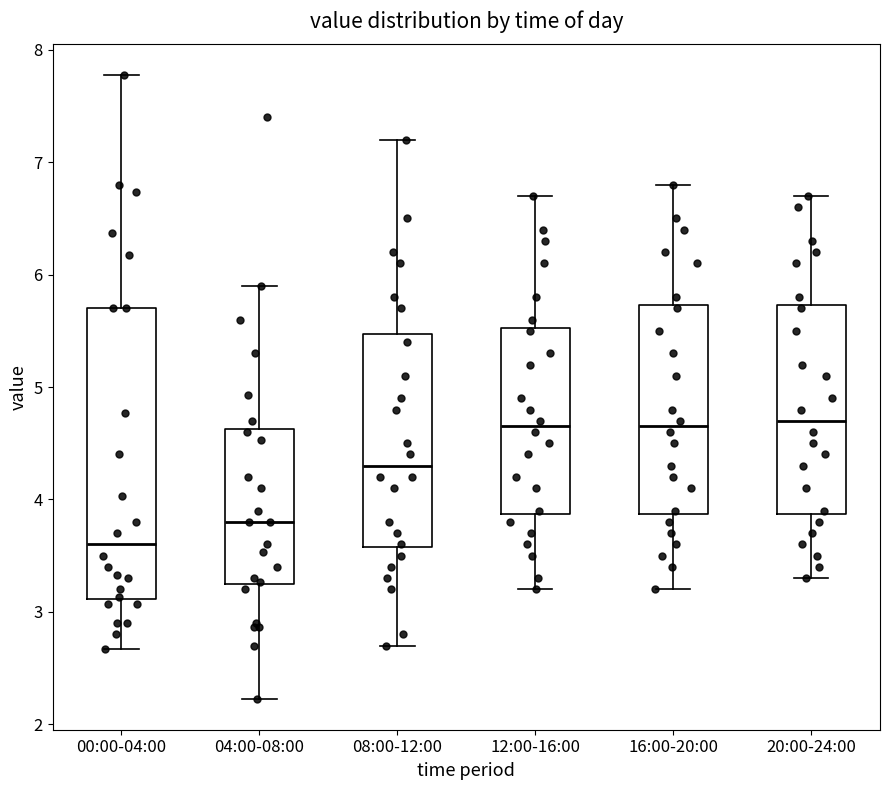

Where is the lower edge of the box for 12:00-16:00 on the y-axis? The values are not printed on the chart, so give them approximately, as read against the axis.

3.9